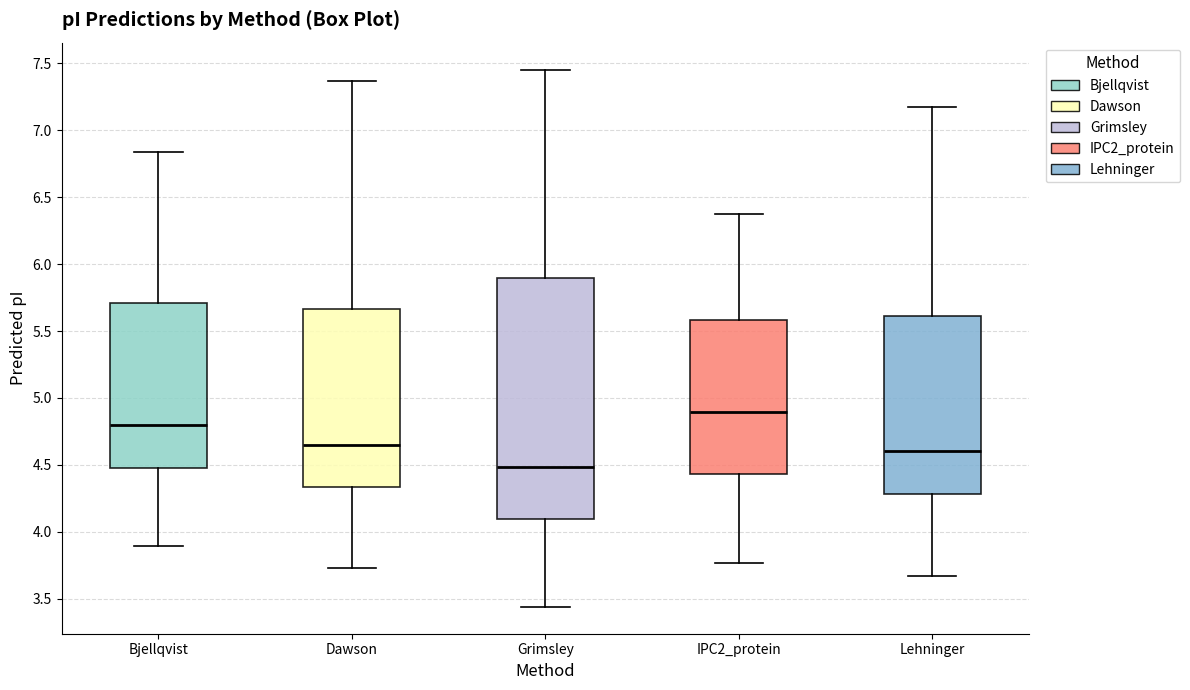

Where does the upper whisker of the box for Grimsley end on the y-axis? The values are not printed on the chart, so give them approximately, as read against the axis.

7.45